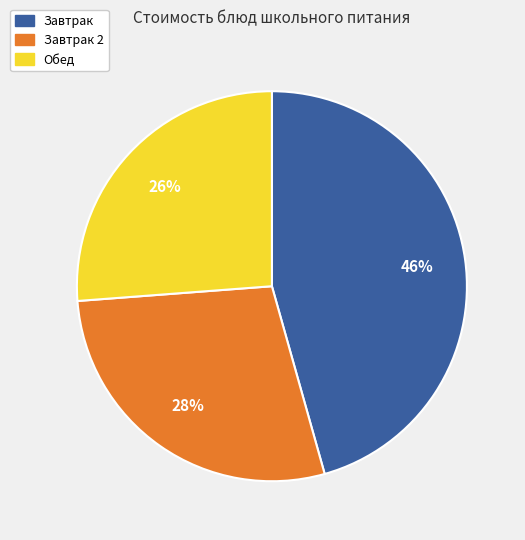

Does any single category account for the majority?

No